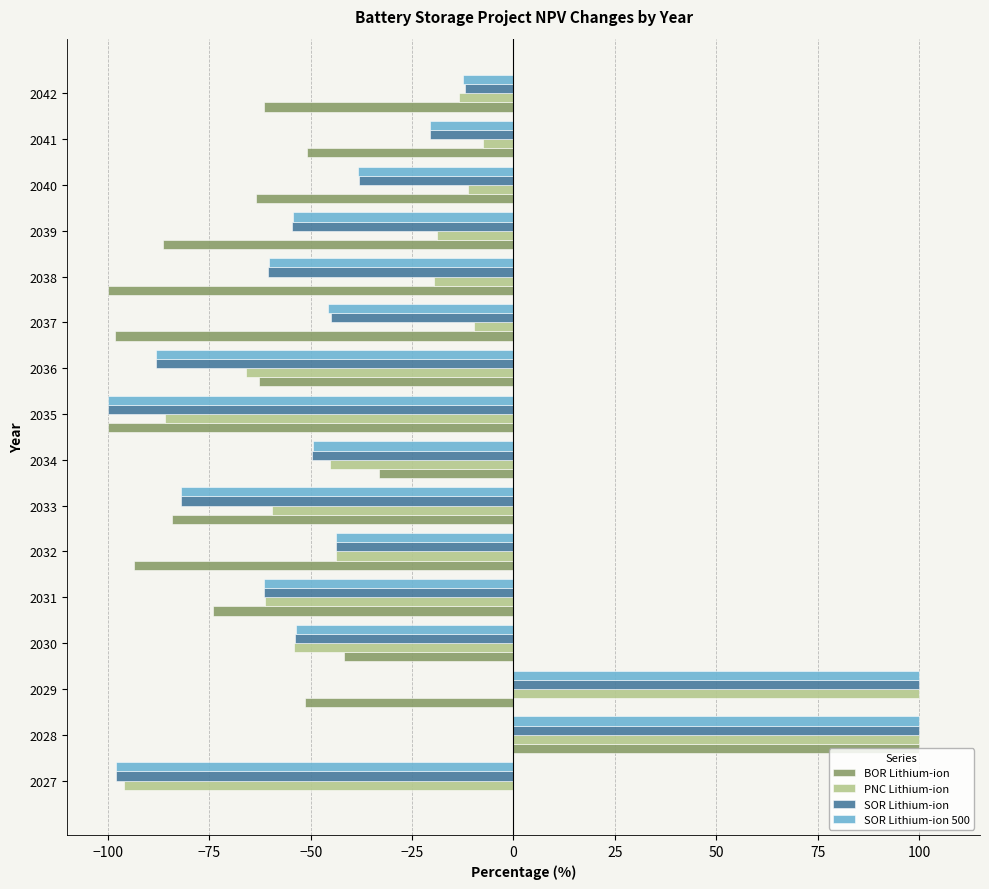

What is the sum of all SOR Lithium-ion values?

-607.2